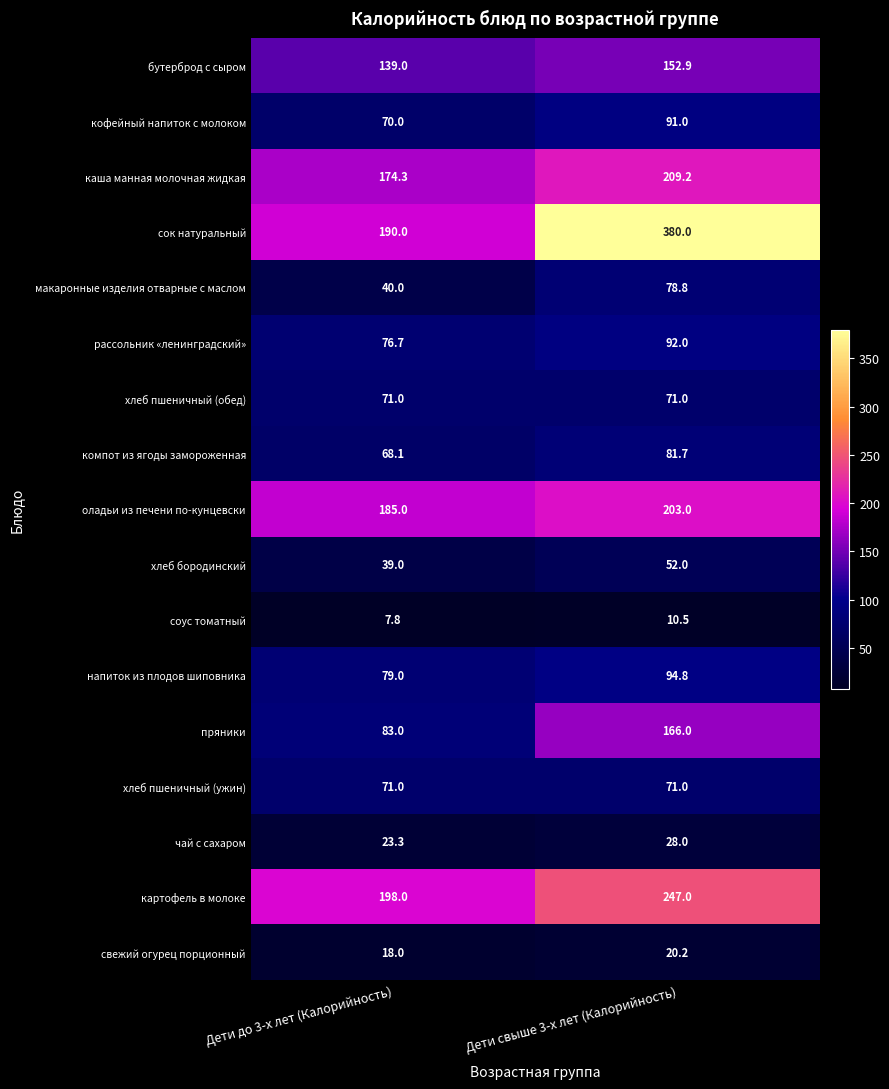

Which series has the largest total across all categories?

сок натуральный